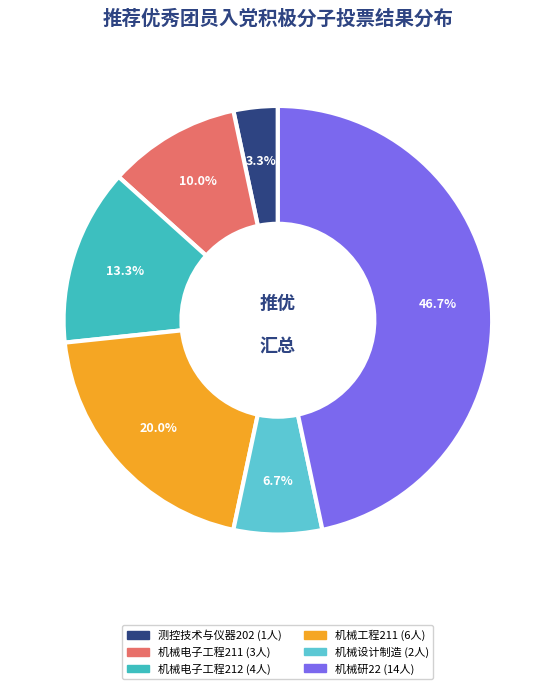

Count the number of slices in the pie.

6